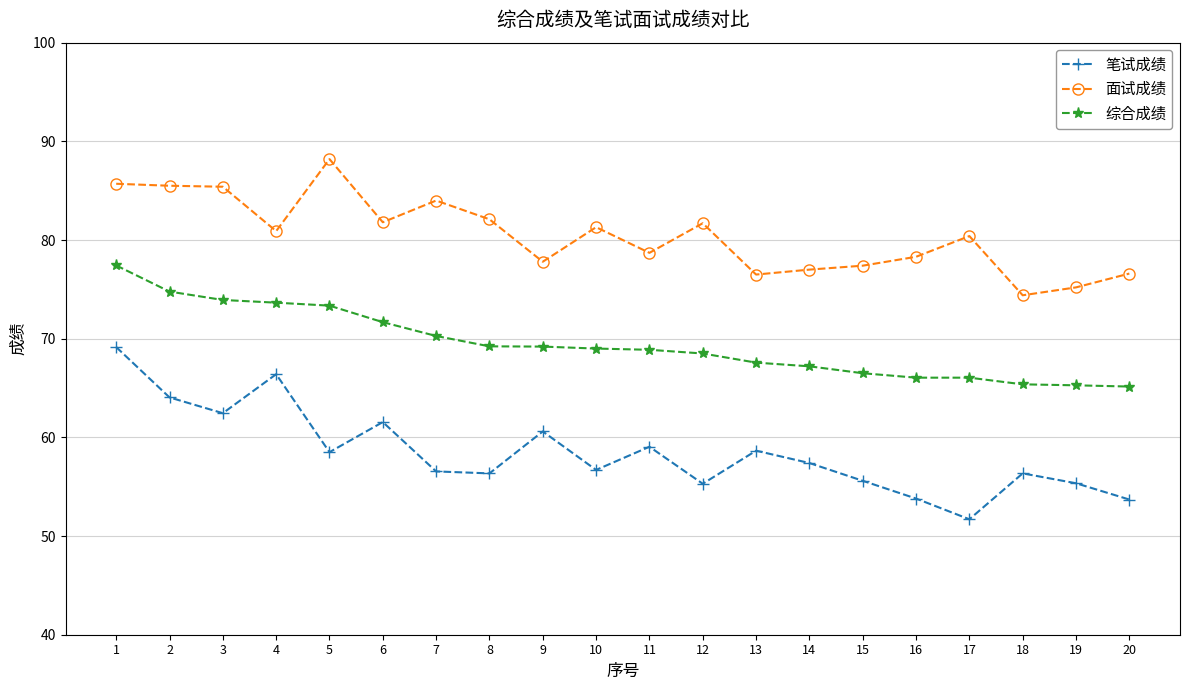

What is the spread (max minus min) of values at 9?

17.2